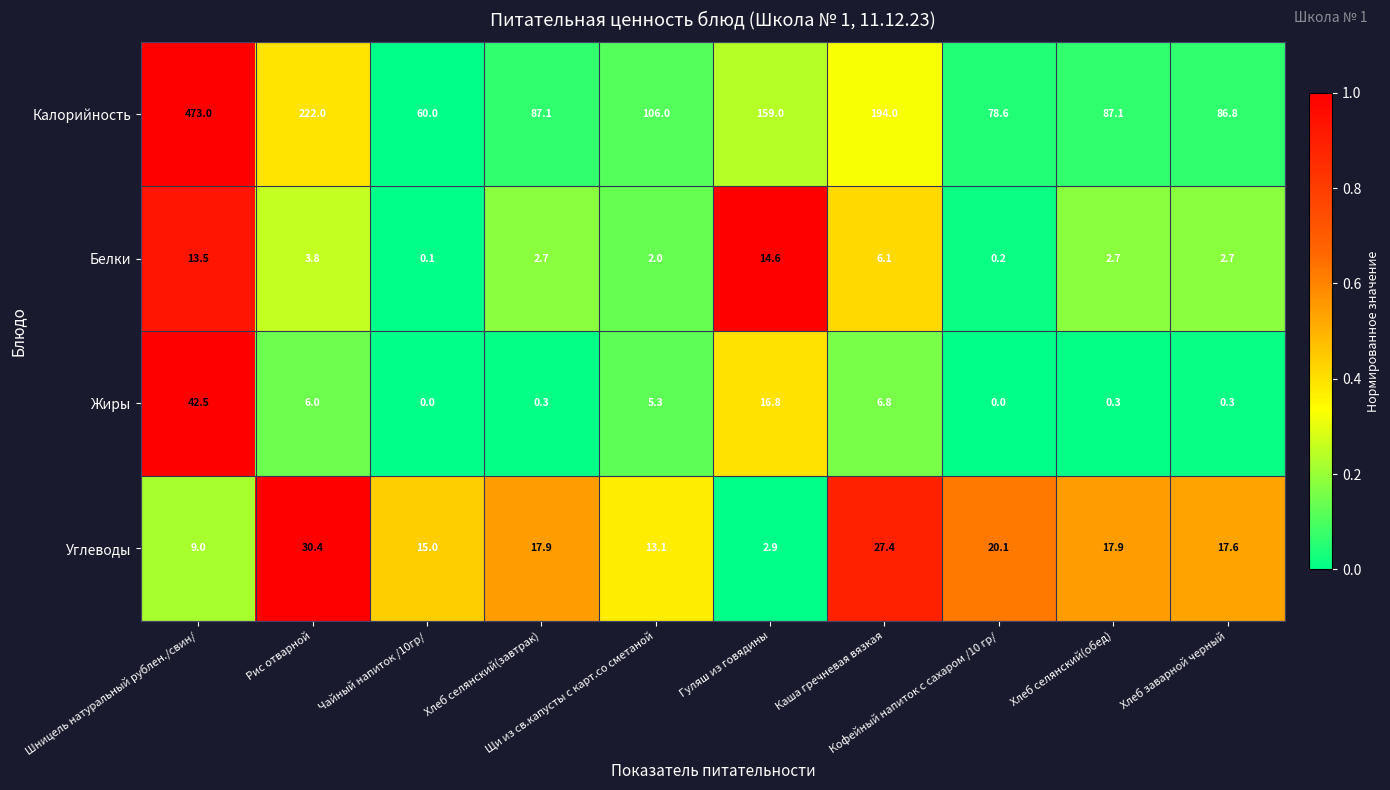

At which category is the sum across all series the highest?

Шницель натуральный рублен./свин/